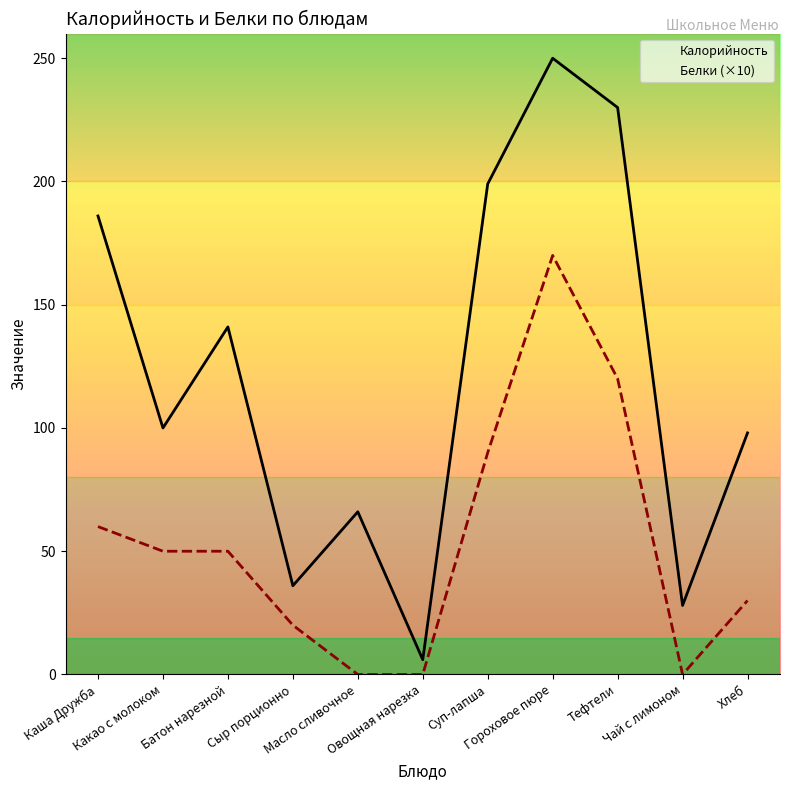

List the series in order of their peak value, lowest first.

Белки, Калорийность